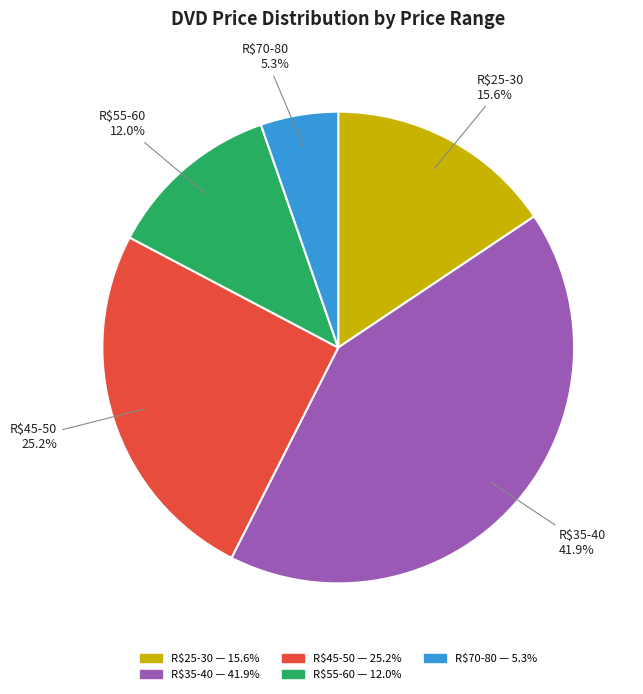

Does any single category account for the majority?

No